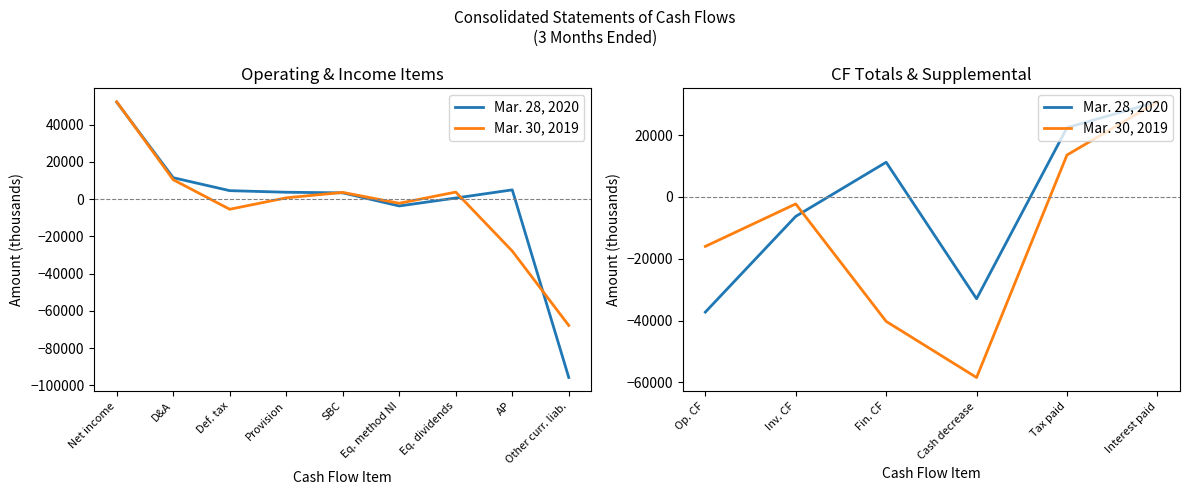

After their last crossing, which series has the higher values: Mar. 30, 2019 or Mar. 28, 2020?

Mar. 28, 2020